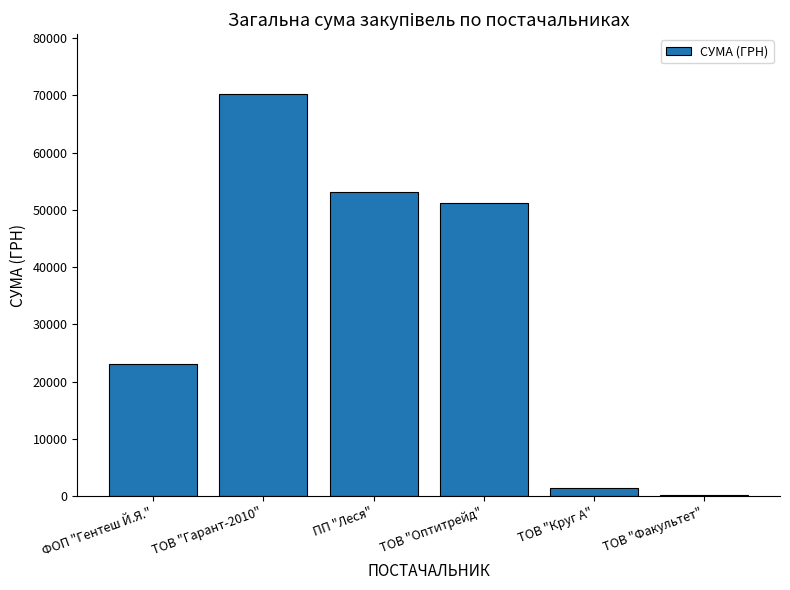

Which has a higher value, ФОП "Гентеш Й.Я." or ПП "Леся"?

ПП "Леся"